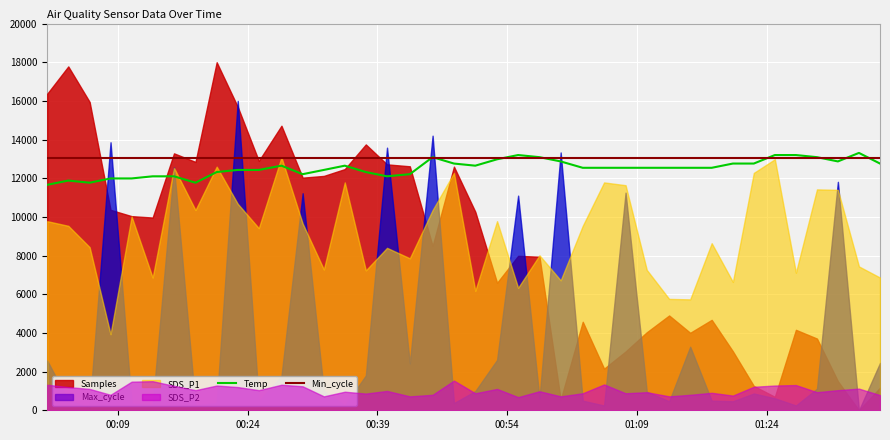

What is the maximum value for Min_cycle?

13028